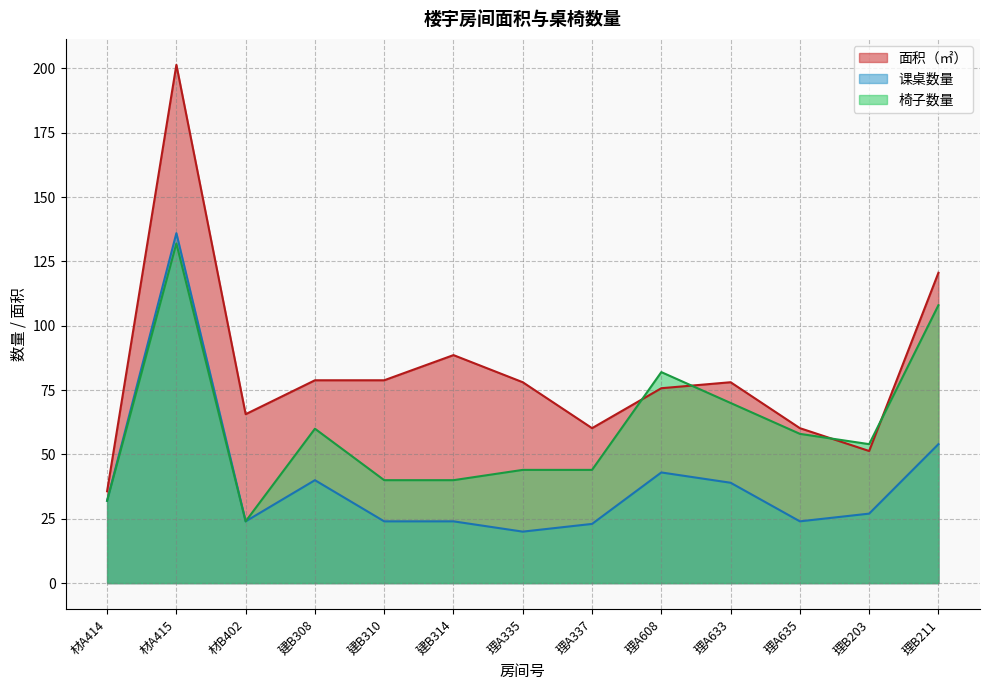

Read the 椅子数量 value at 材B402.

24.0